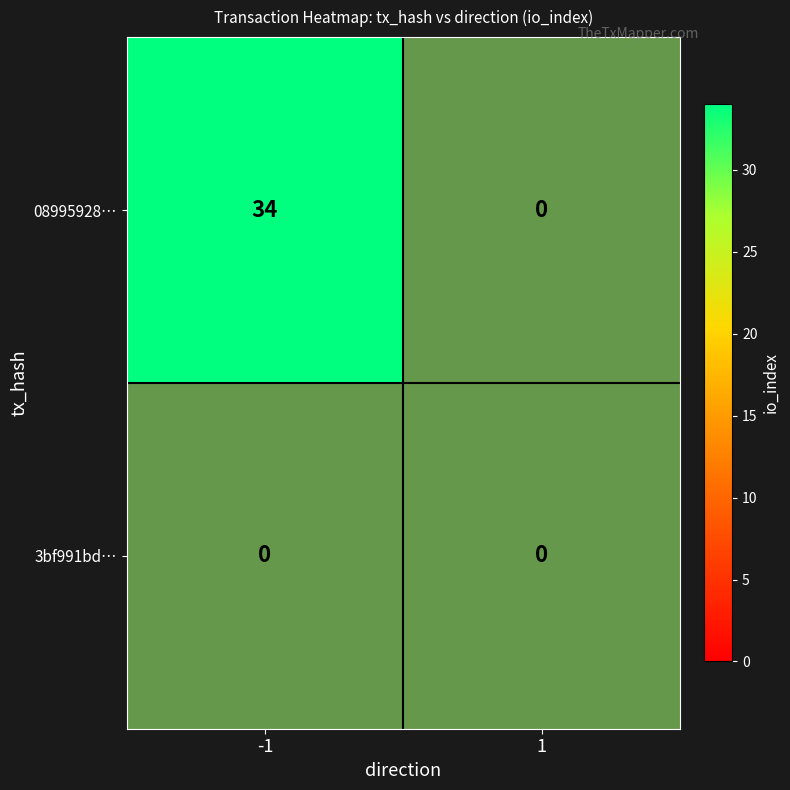

How many values in 08995928… are above zero?

1